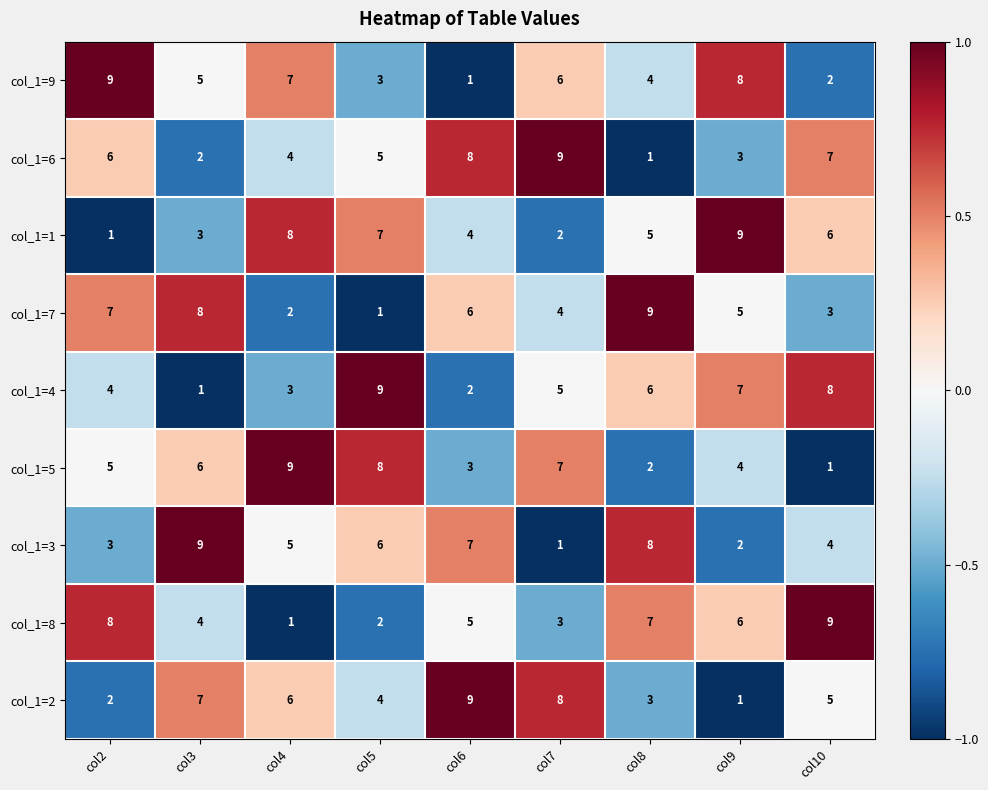

Is it true that col_1=2 equals 4 at col4?

False